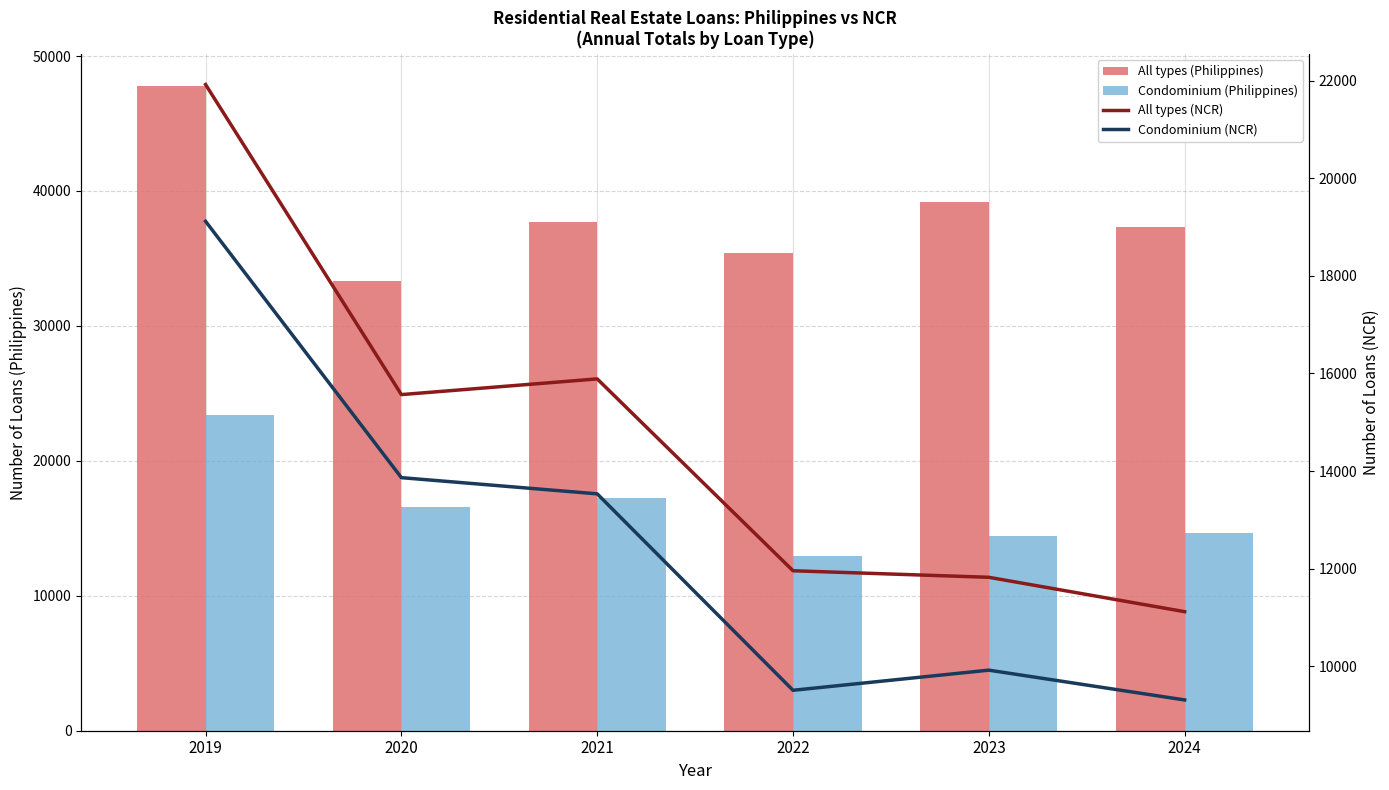

Where does the Condominium (NCR) series first go above 13532?

2019